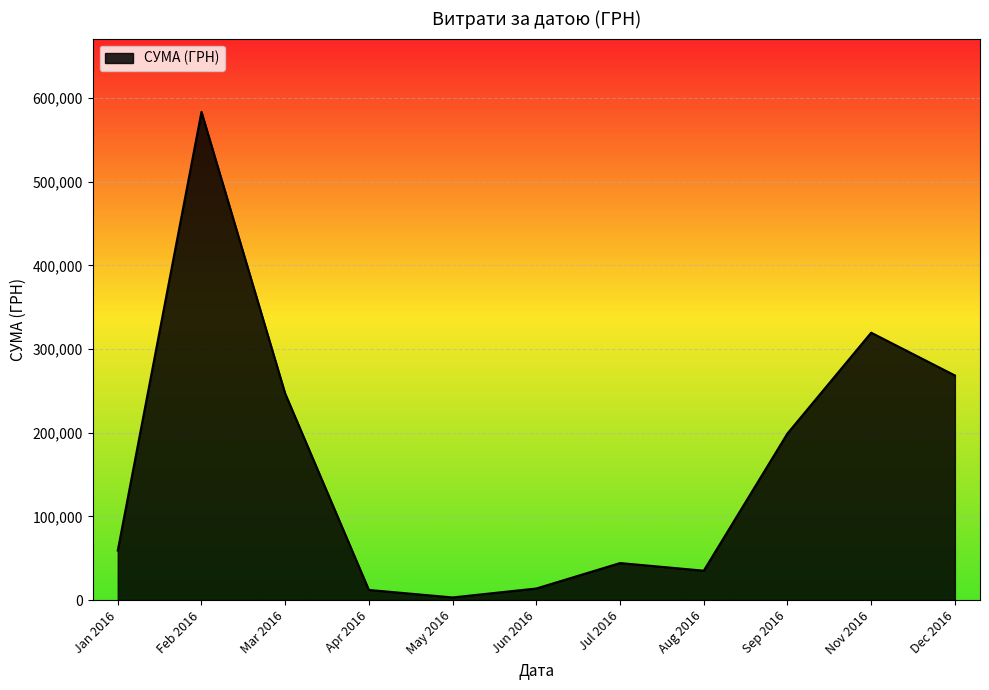

How many lines are shown in the chart?

1